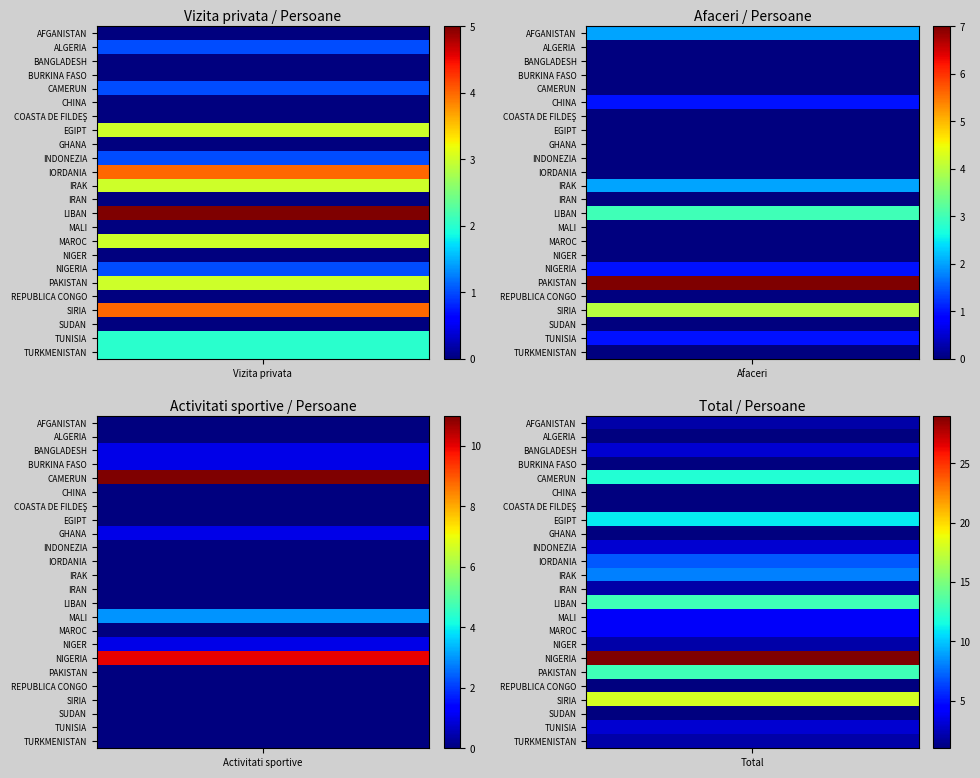

Is the value of CHINA at 5 greater than the value of IRAN at 0?

Yes